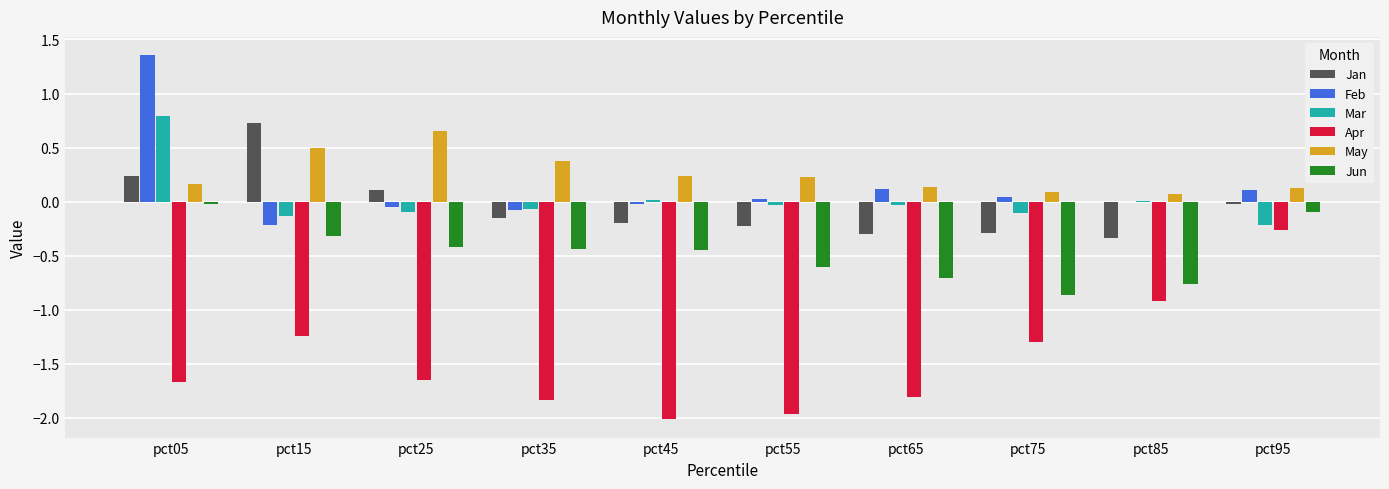

The value of Mar at pct35 is -0.1. True or false?

True